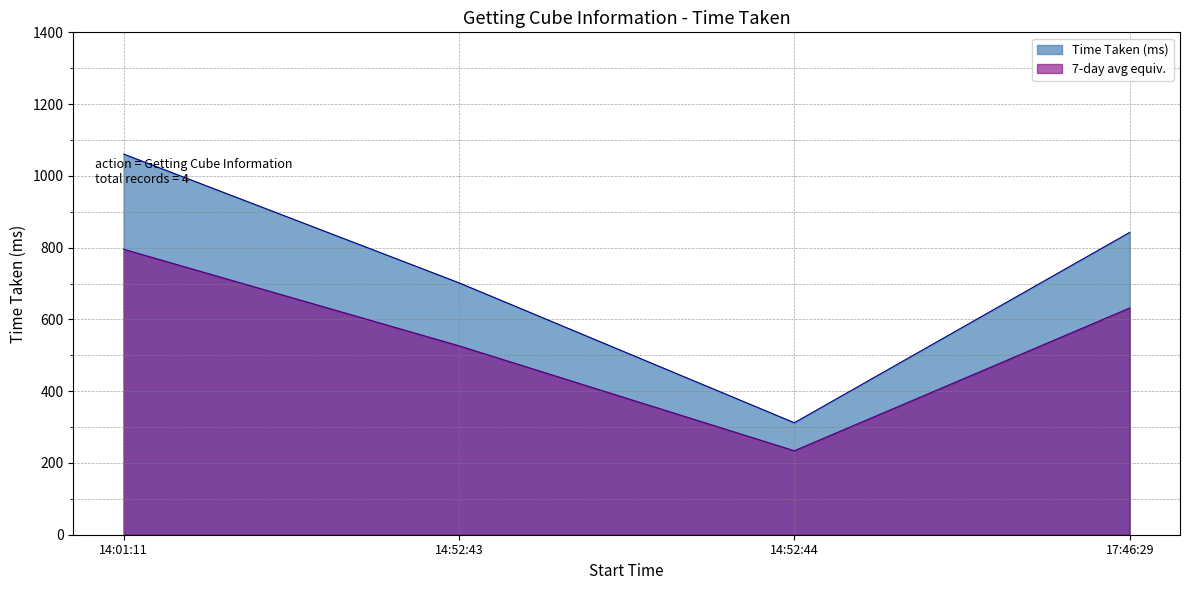

Rank the categories by value from highest to lowest.

14:01:11, 17:46:29, 14:52:43, 14:52:44